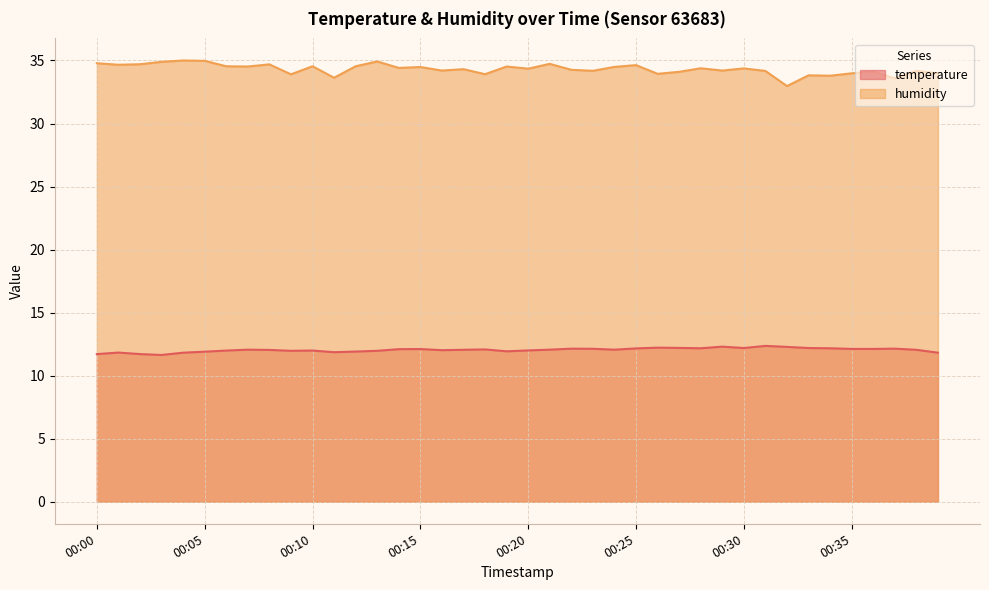

Which label corresponds to the largest value in the chart?

00:04